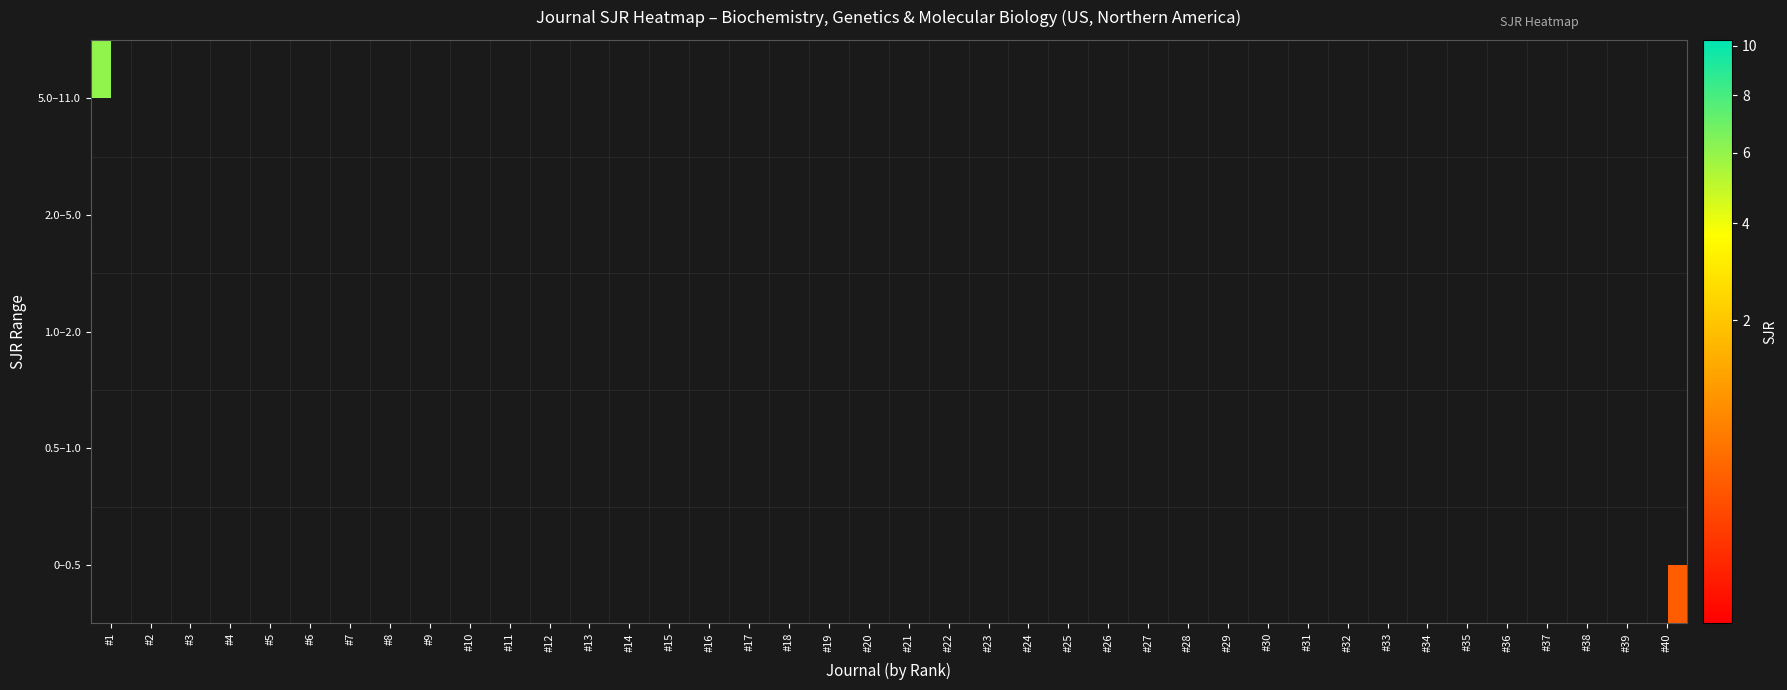

Count the number of categories in the chart.

40